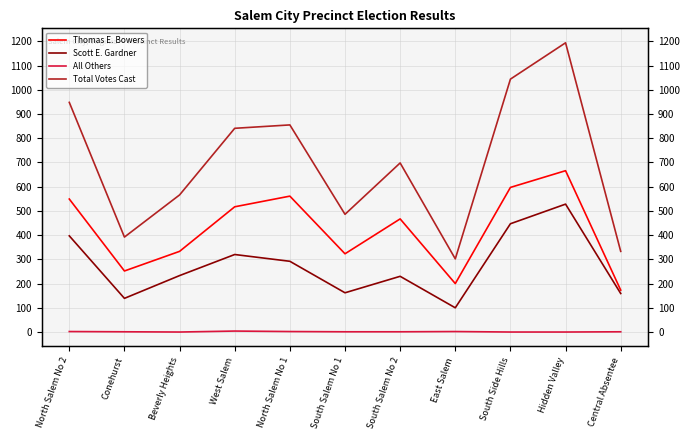

Which series has the largest range (max minus min)?

Total Votes Cast